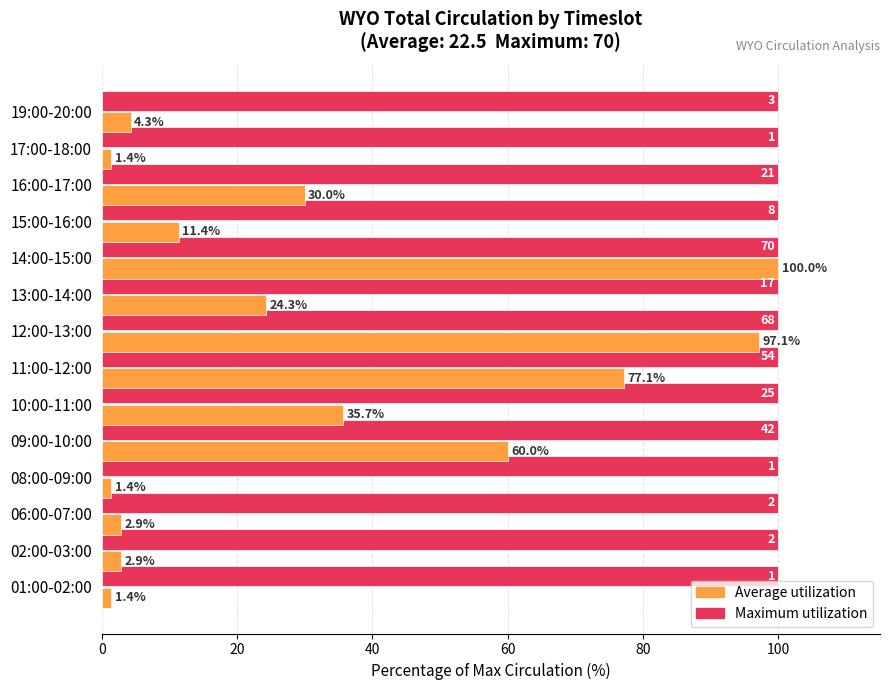

Where is Average utilization nearest to the value 50?

09:00-10:00